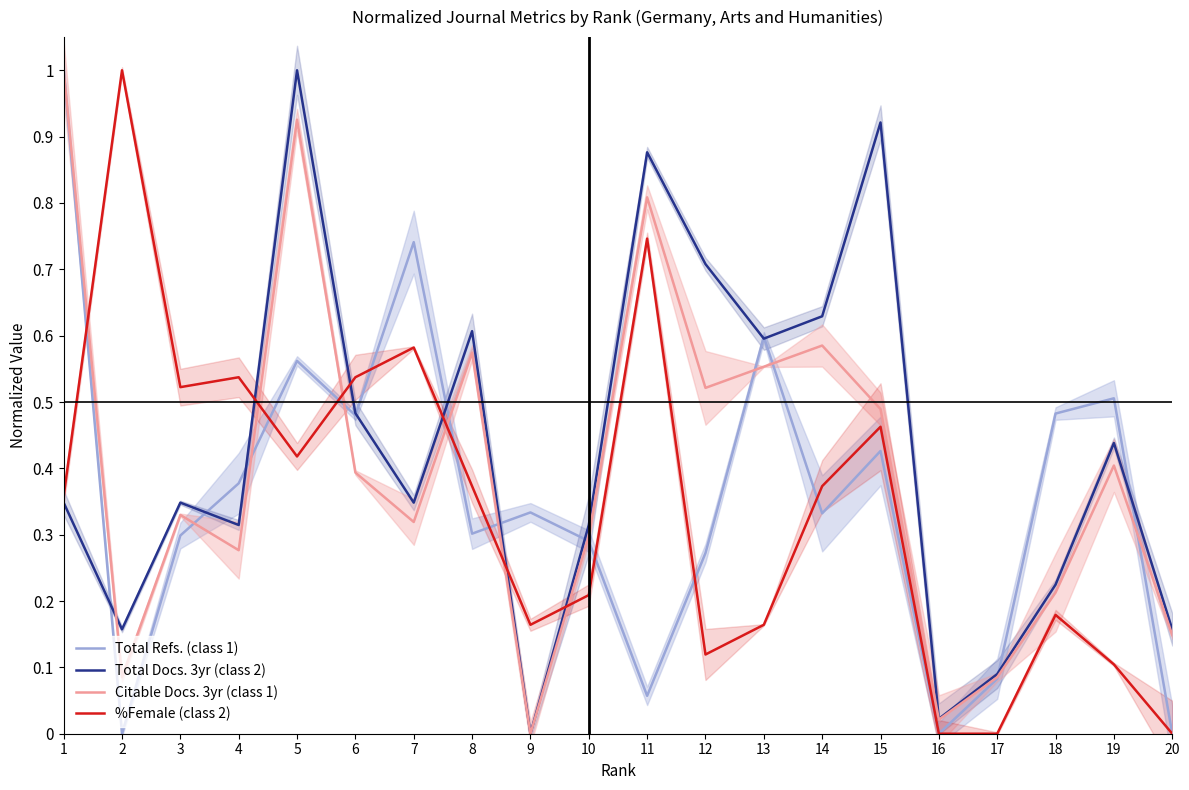

Is the value of Total Refs. (class 1) at 20 greater than the value of %Female (class 2) at 10?

No